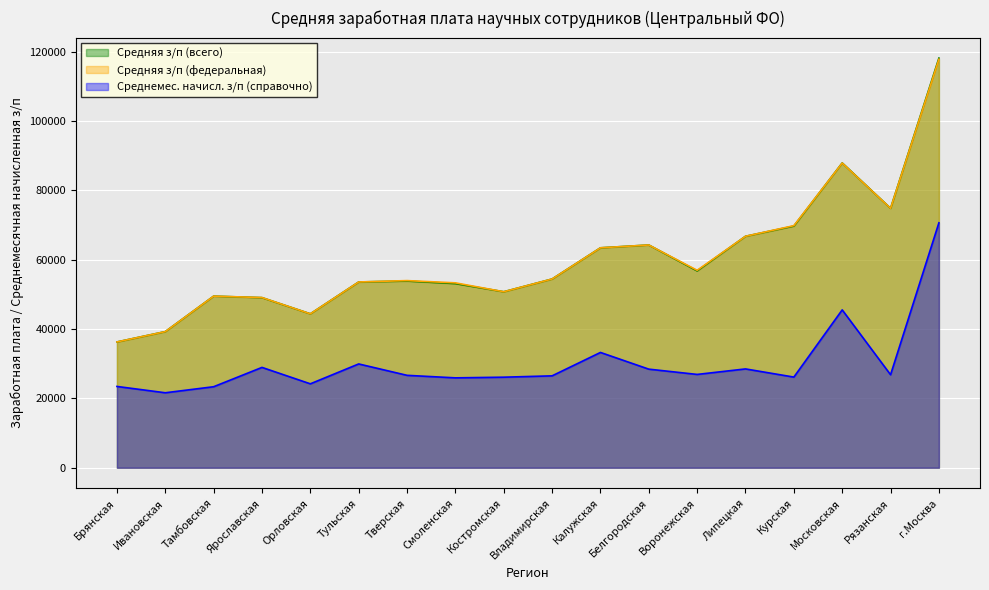

True or false: Среднемес. начисл. з/п (справочно) and Средняя з/п (федеральная) intersect in this chart.

False